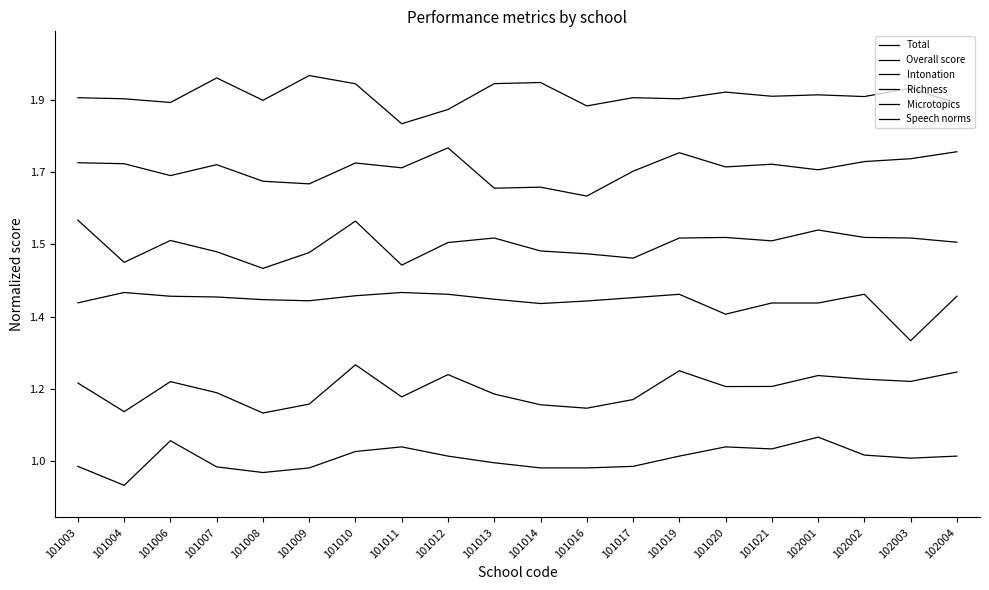

Does the chart have visible grid lines?

No